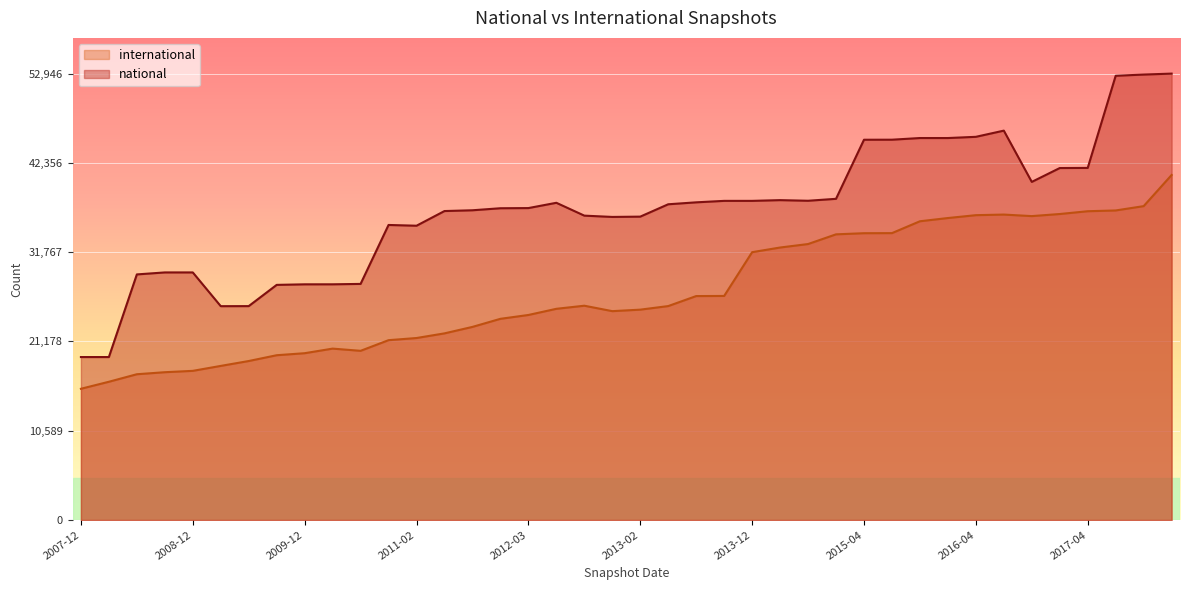

What is the maximum value shown in the chart?

52946